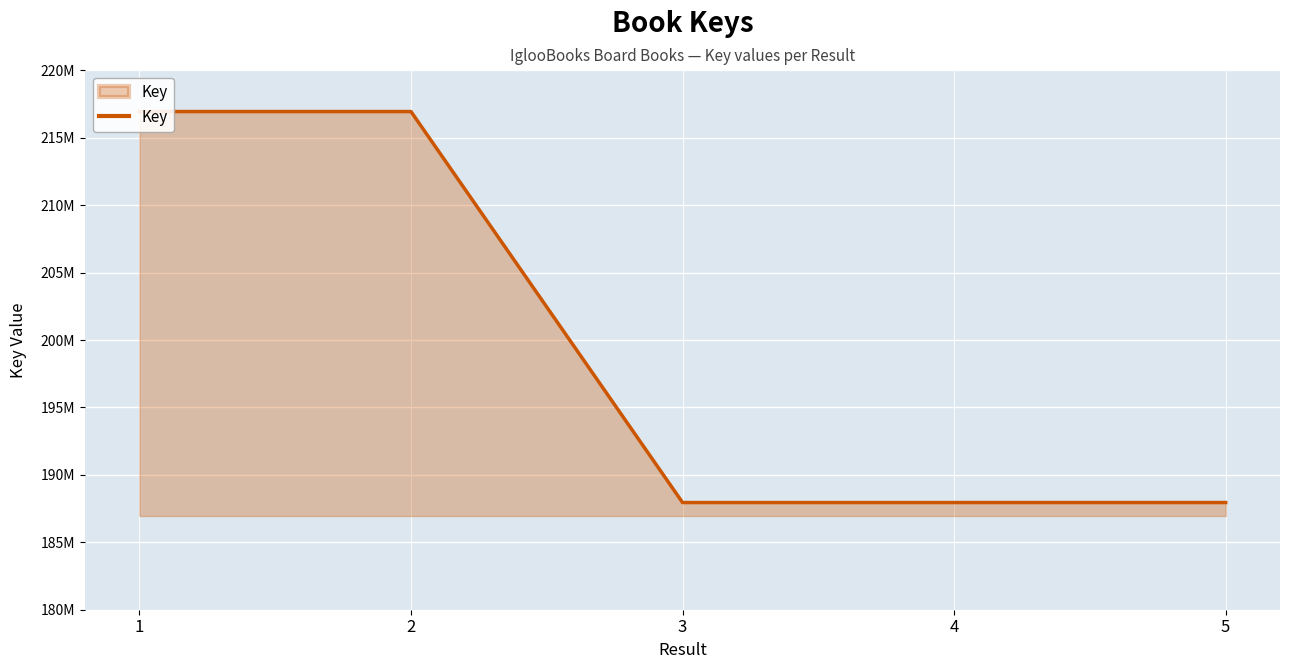

Does the chart have visible grid lines?

Yes